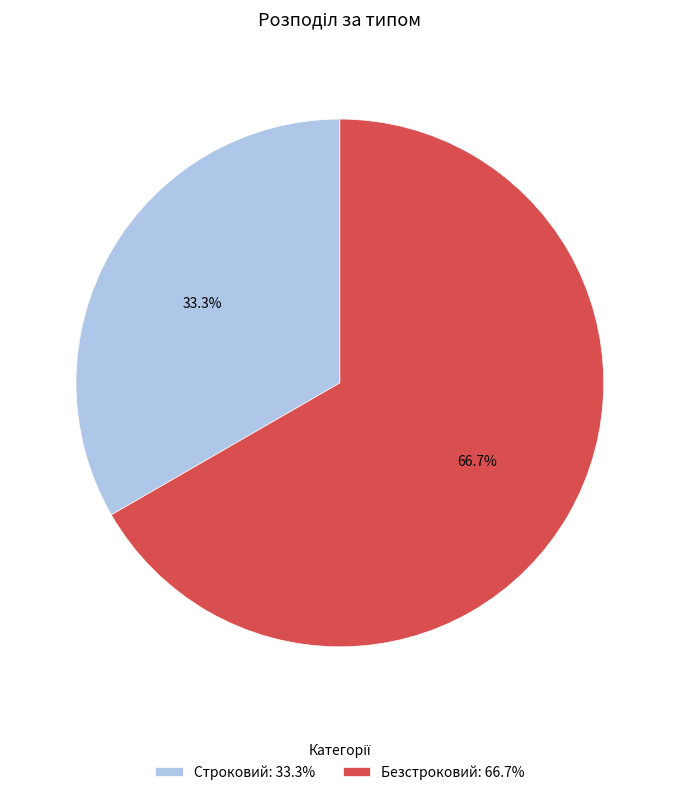

To the nearest percent, what is the difference between the largest and smallest slice percentages?

33%